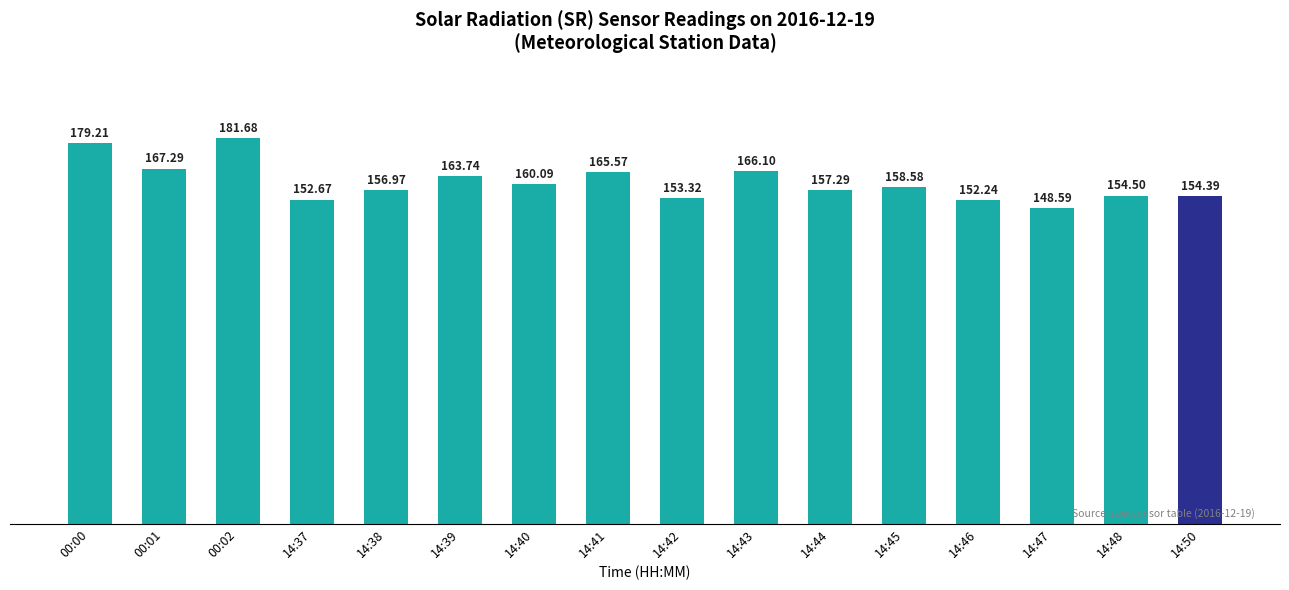

Is it true that the value at 14:46 is 152.2?

True